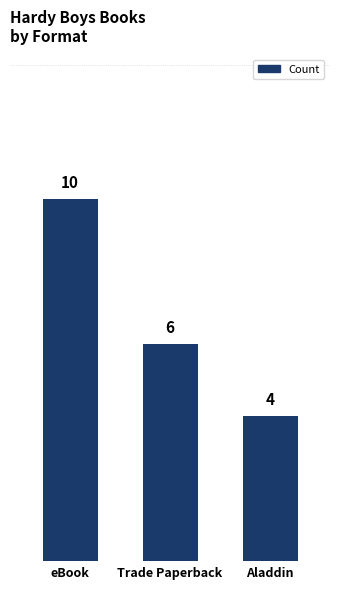

Which has a higher value, Aladdin or Trade Paperback?

Trade Paperback